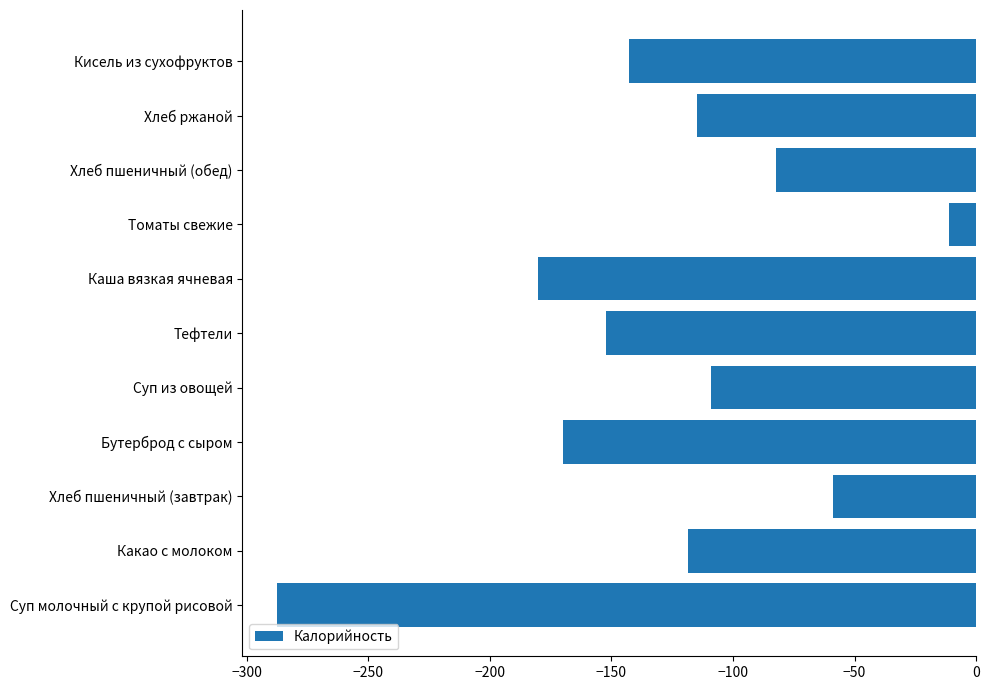

The chart shows a value of -95.3 at Хлеб пшеничный (завтрак). True or false?

False